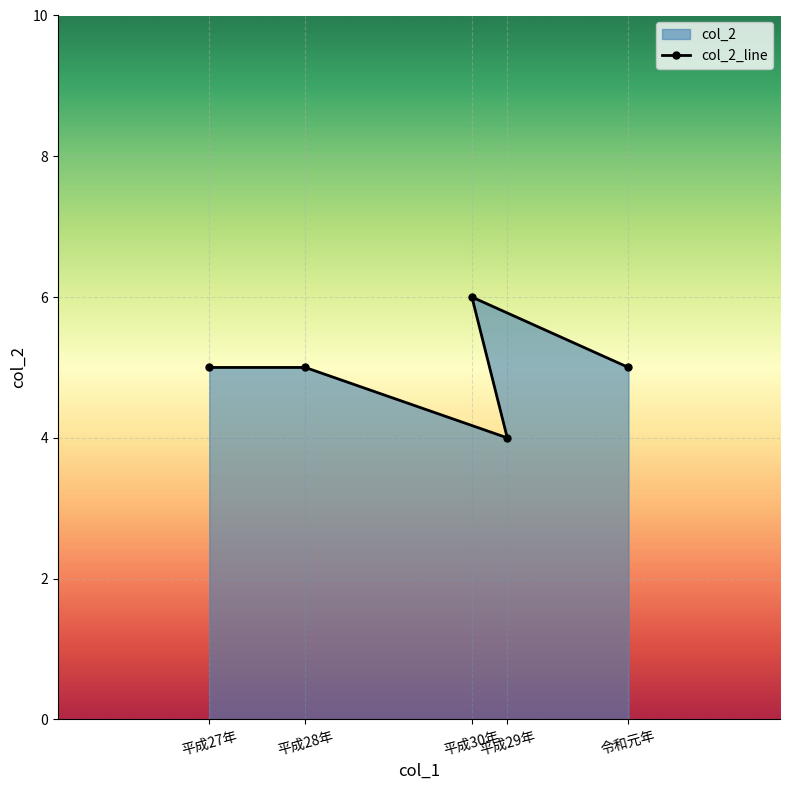

How many points are higher than both their immediate neighbors (excluding endpoints)?

1